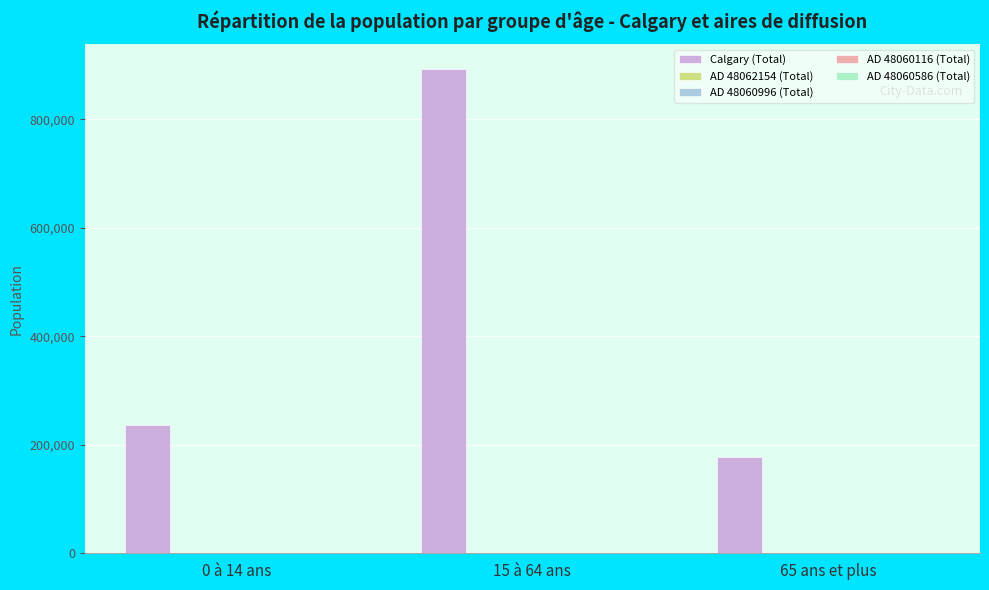

Which label corresponds to the largest value in the chart?

15 à 64 ans